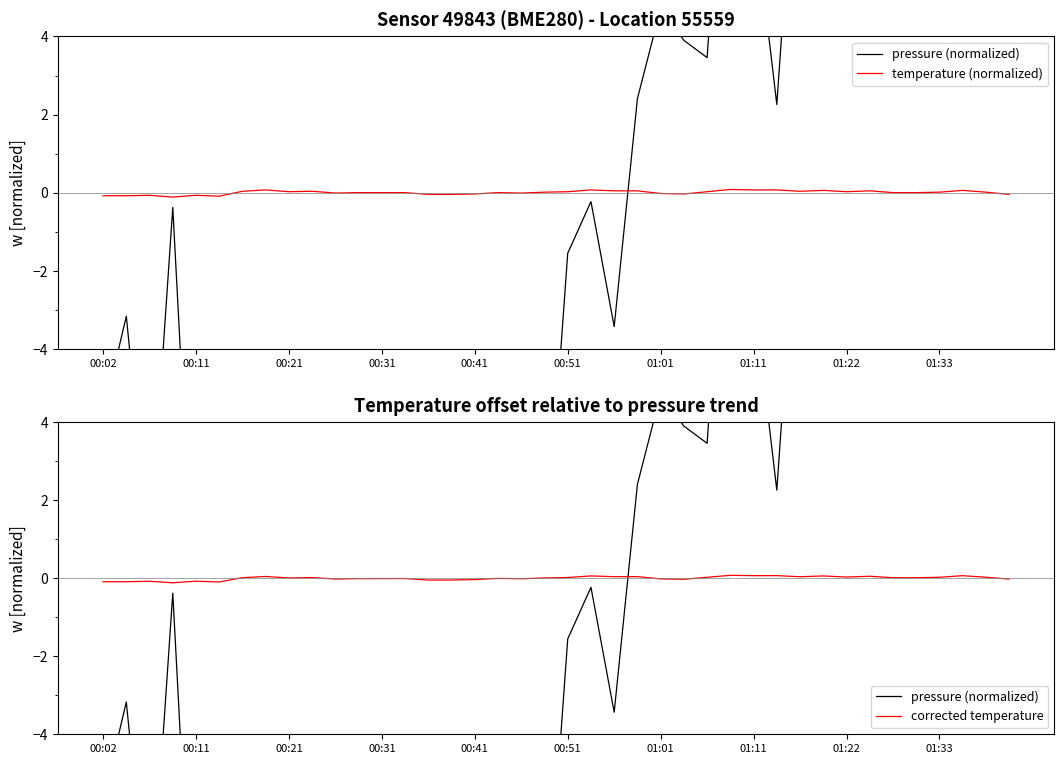

True or false: pressure (normalized) has a value of -9.9 at 19.

True